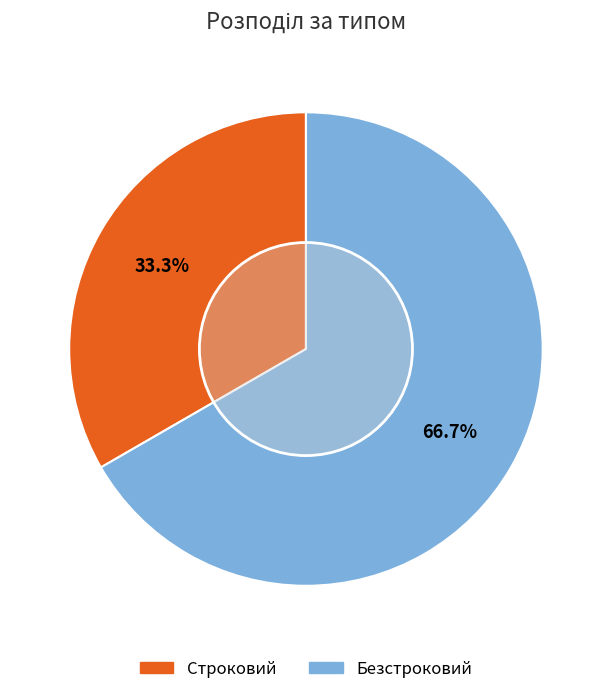

What percentage is the Строковий slice, to the nearest percent?

33%